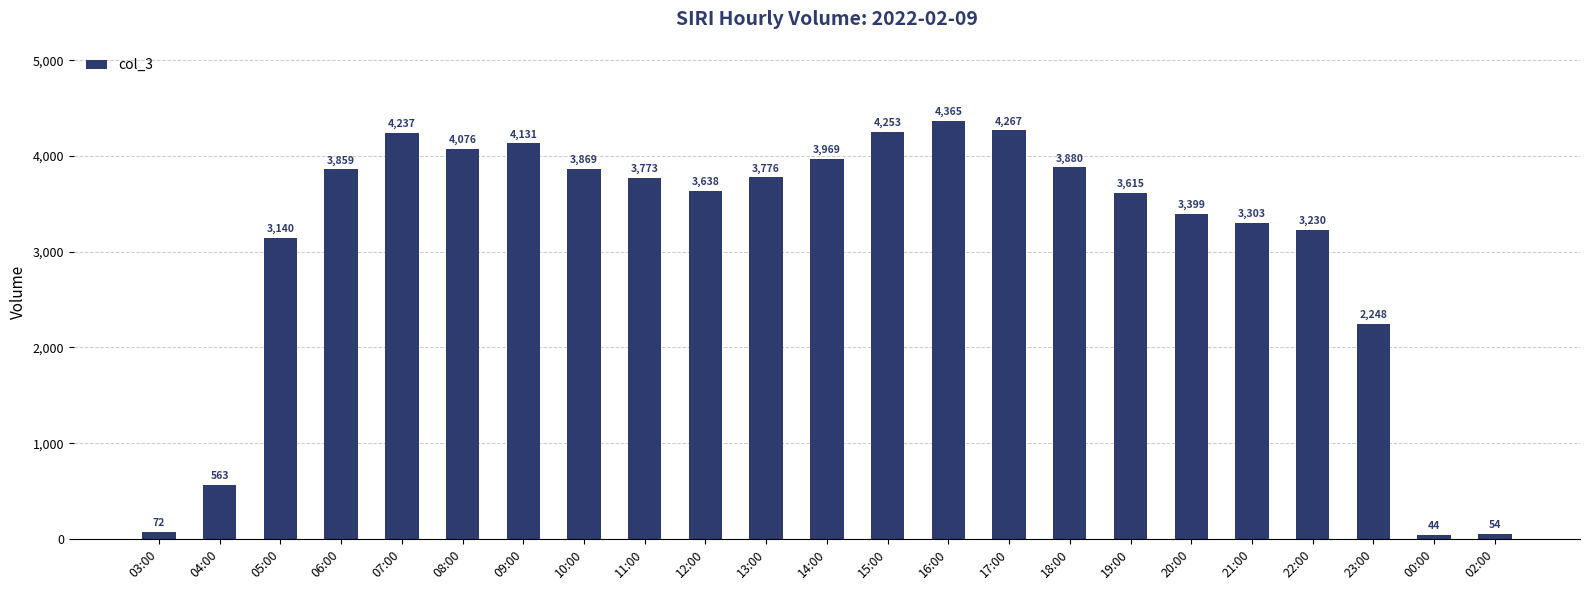

Reading left to right, list all the values displayed in this chart.

03:00=72	04:00=563	05:00=3140	06:00=3859	07:00=4237	08:00=4076	09:00=4131	10:00=3869	11:00=3773	12:00=3638	13:00=3776	14:00=3969	15:00=4253	16:00=4365	17:00=4267	18:00=3880	19:00=3615	20:00=3399	21:00=3303	22:00=3230	23:00=2248	00:00=44	02:00=54